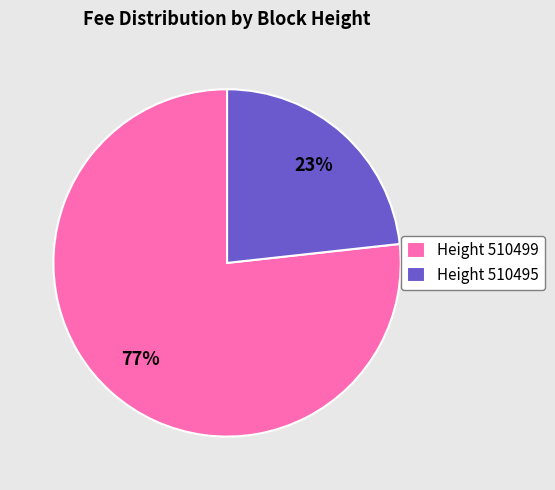

Combined, do Height 510499 and Height 510495 account for over 50%?

Yes